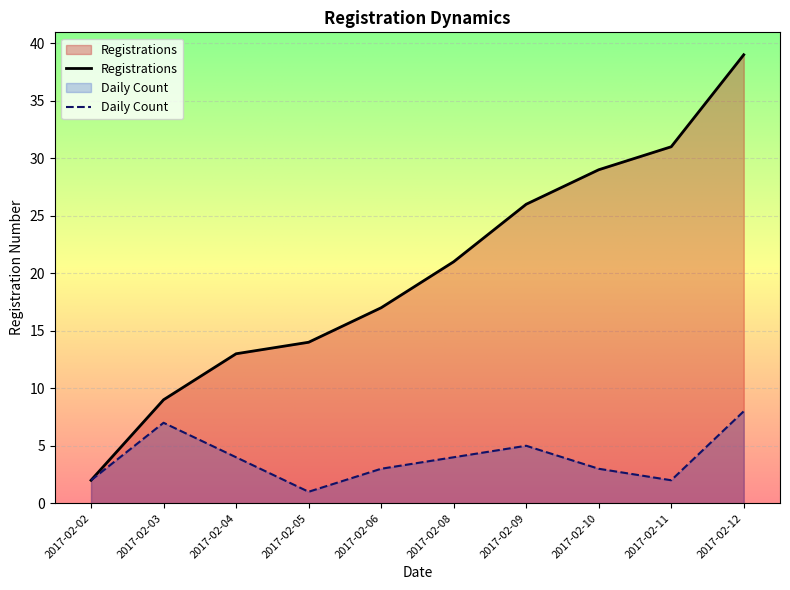

What is the maximum value shown in the chart?

39